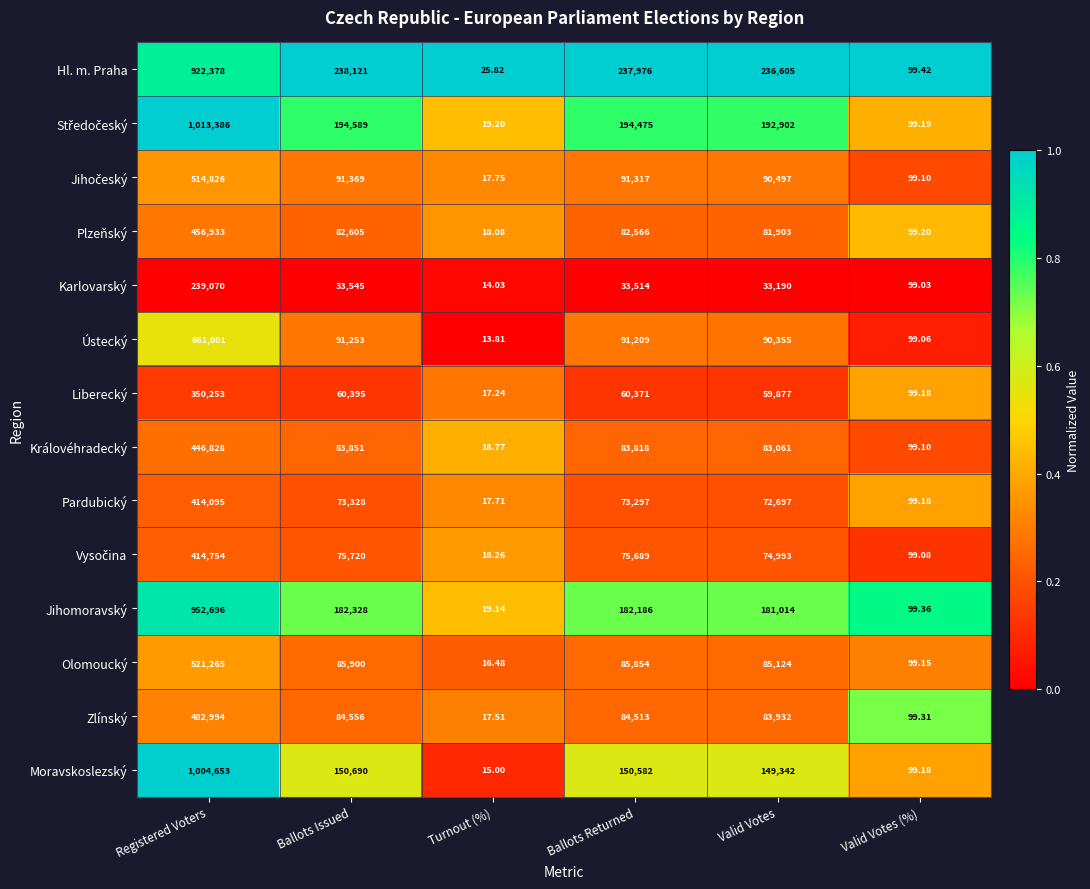

Which series changed the most between Ballots Returned and Valid Votes (%)?

Hl. m. Praha